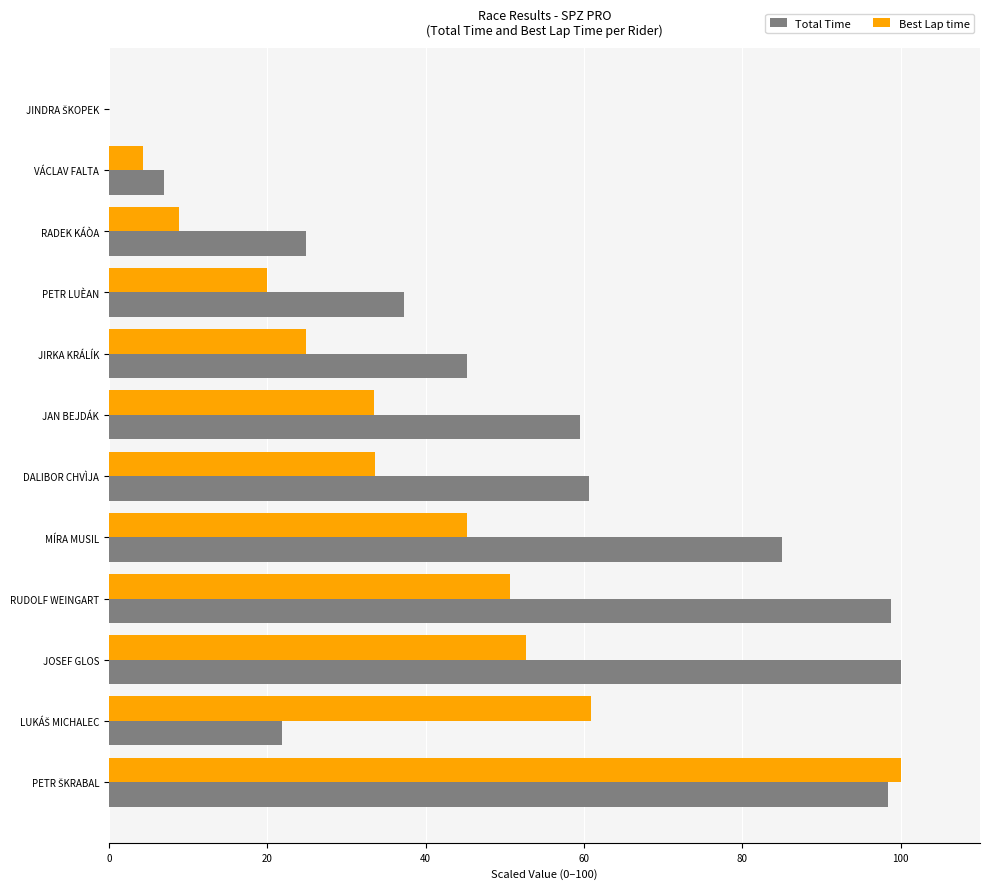

Which series has the largest total across all categories?

Total Time